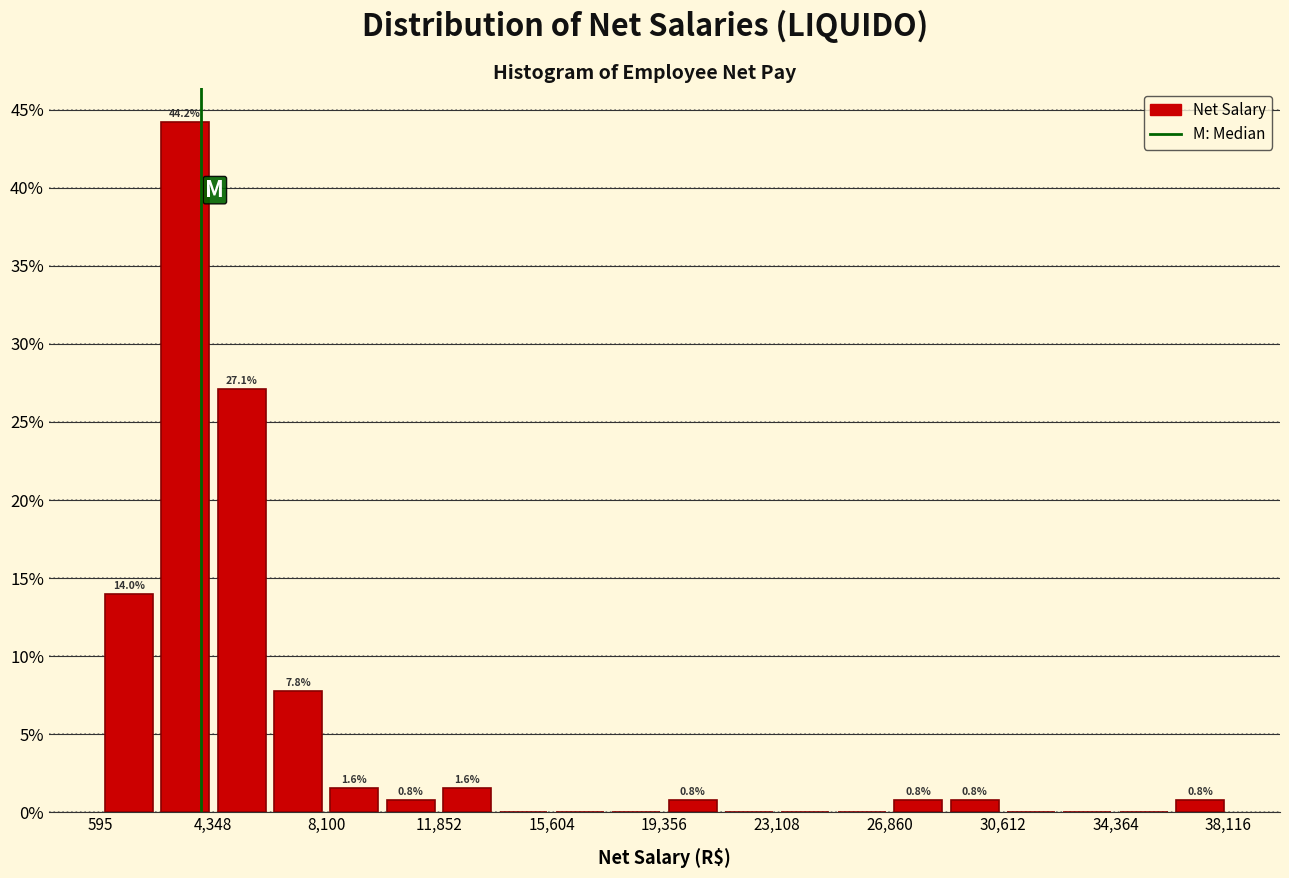

Read against the x-axis, roughly where is the centre of the tallest bar?

3500